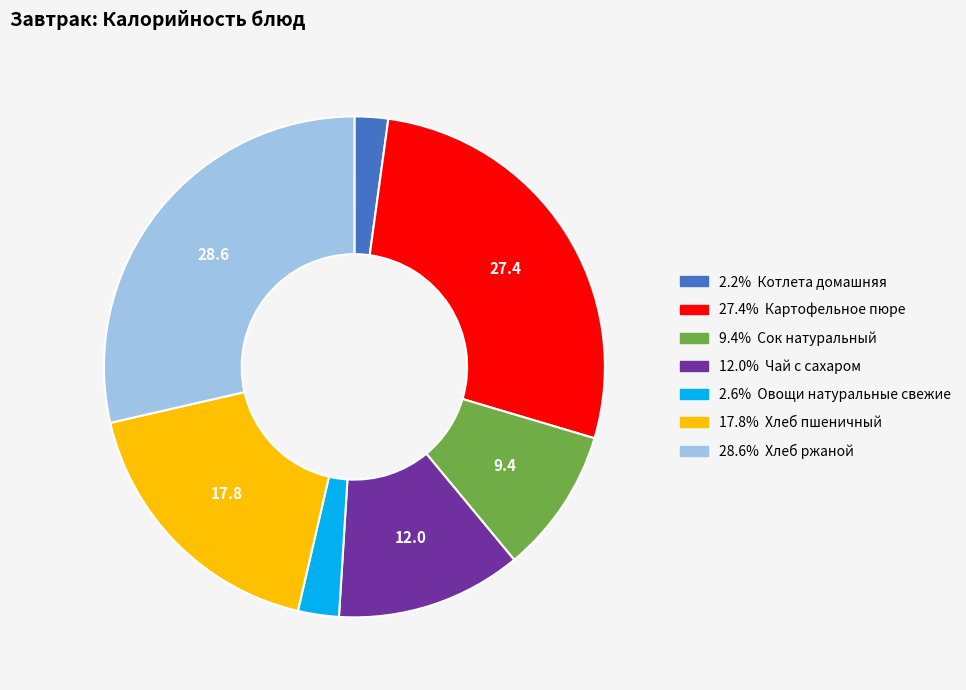

Is there any slice that represents more than half of the pie?

No